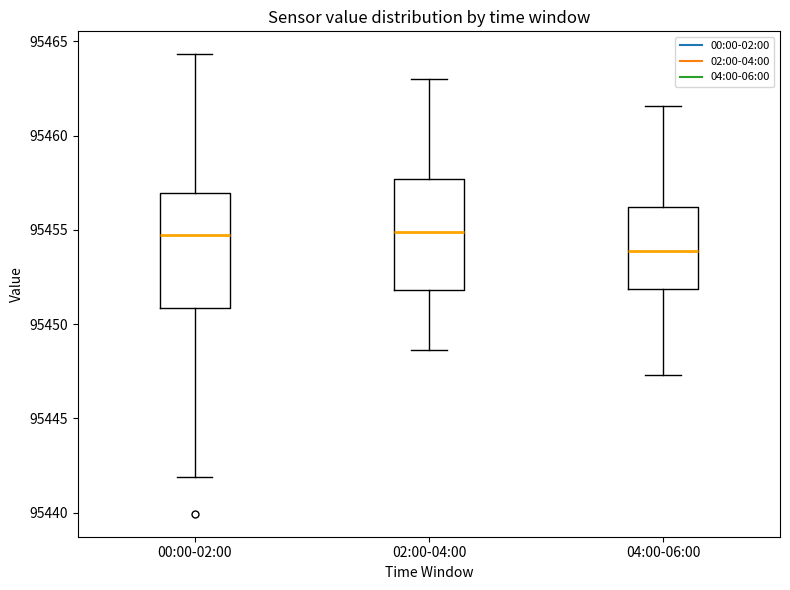

Reading left to right, read every box against the y-axis: the position of its median line, the range the box covers, and the ends of its whiskers. The values are not printed on the chart, so give them approximately, as read against the axis.

00:00-02:00: median 95454.5, box 95451.0 to 95457.0, whiskers 95442.0 to 95464.5
02:00-04:00: median 95455.0, box 95452.0 to 95457.5, whiskers 95448.5 to 95463.0
04:00-06:00: median 95454.0, box 95452.0 to 95456.0, whiskers 95447.5 to 95461.5